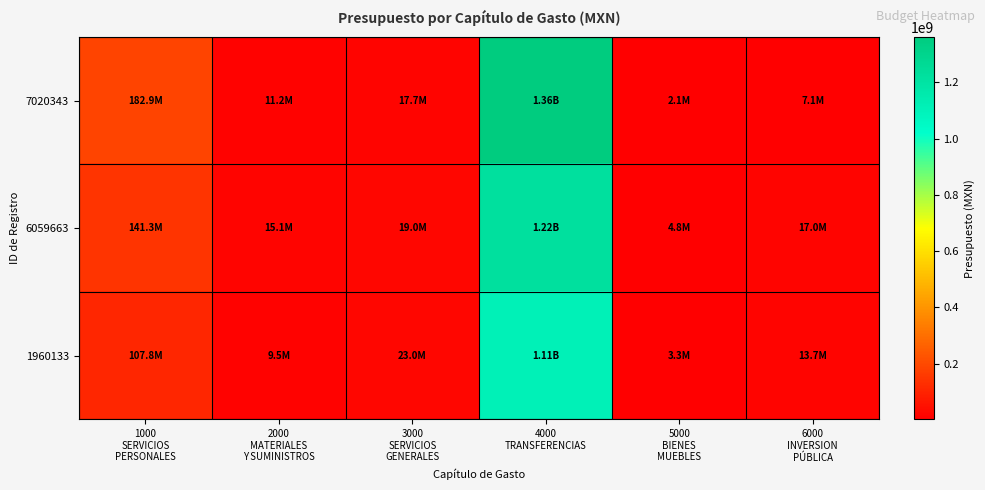

Which series has the largest range (max minus min)?

7020343